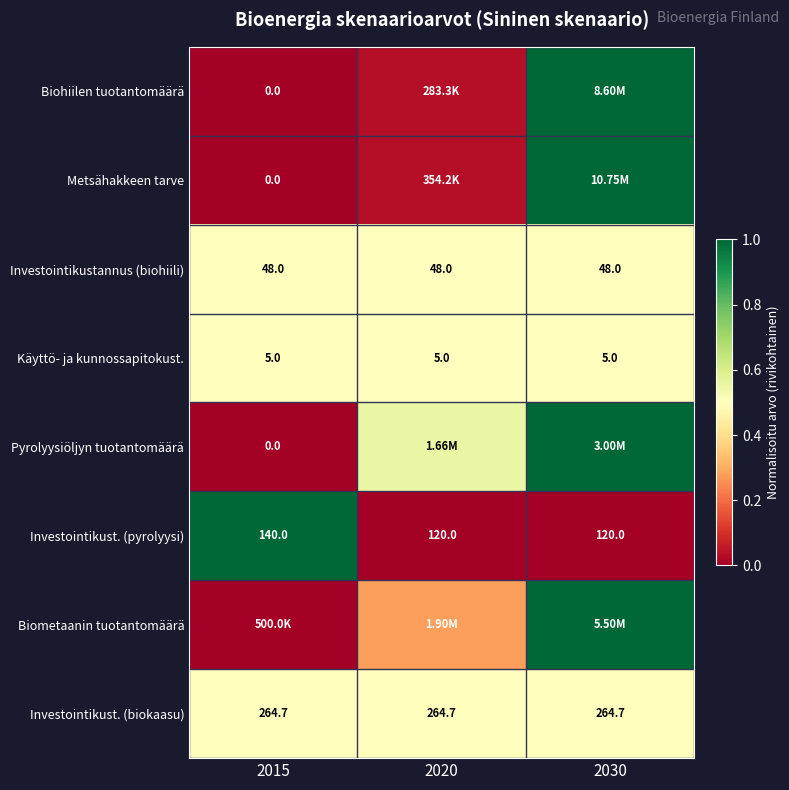

Is the value of Investointikustannus (biohiili) at 2030 greater than the value of Investointikust. (biokaasu) at 2015?

No